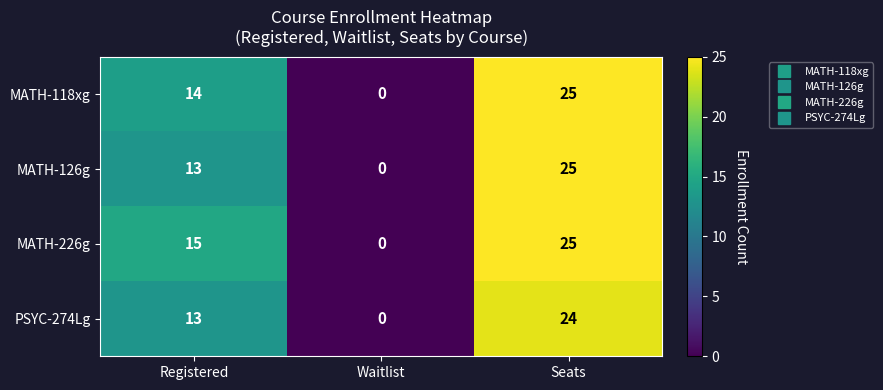

Reading left to right, extract all data points from this chart.

MATH-118xg: Registered=14	Waitlist=0	Seats=25
MATH-126g: Registered=13	Waitlist=0	Seats=25
MATH-226g: Registered=15	Waitlist=0	Seats=25
PSYC-274Lg: Registered=13	Waitlist=0	Seats=24